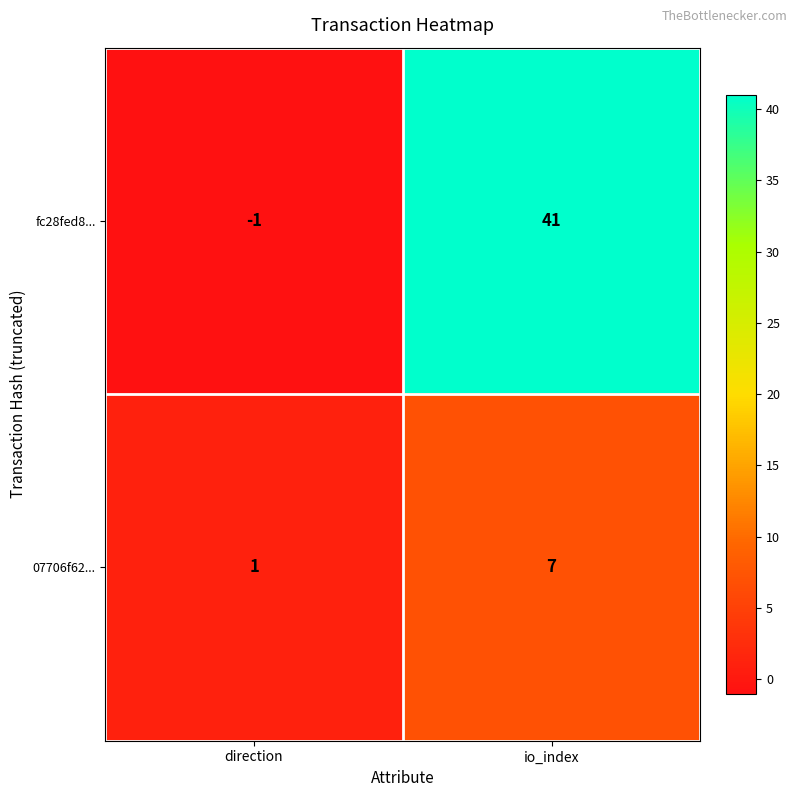

Which series has the largest range (max minus min)?

fc28fed8...